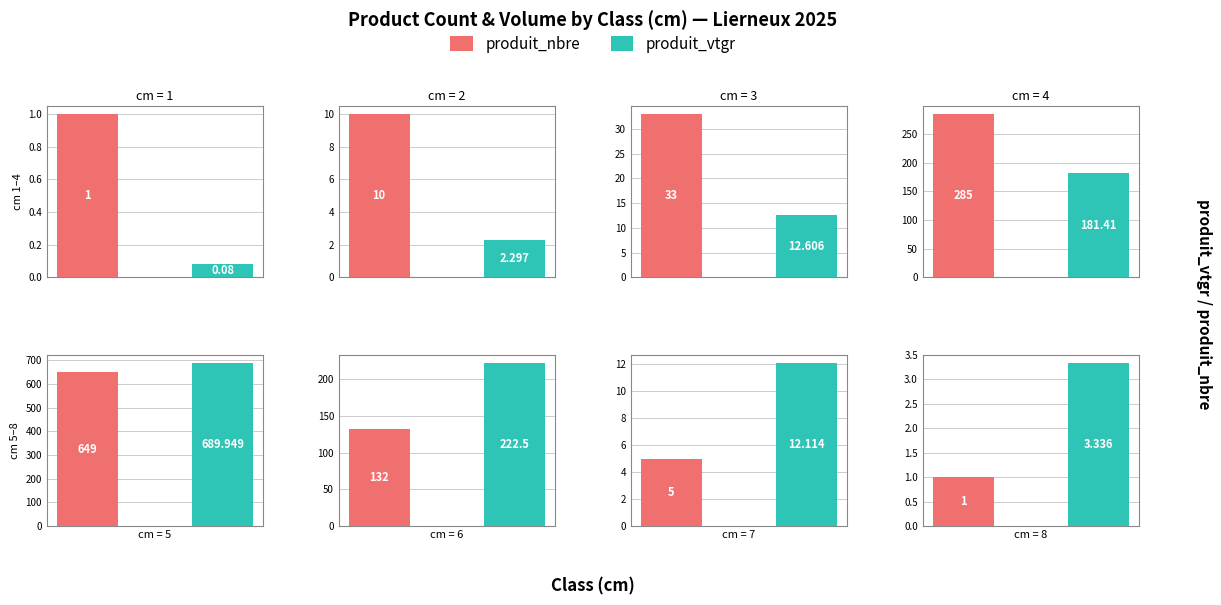

What are all the series names shown in the legend?

produit_nbre, produit_vtgr